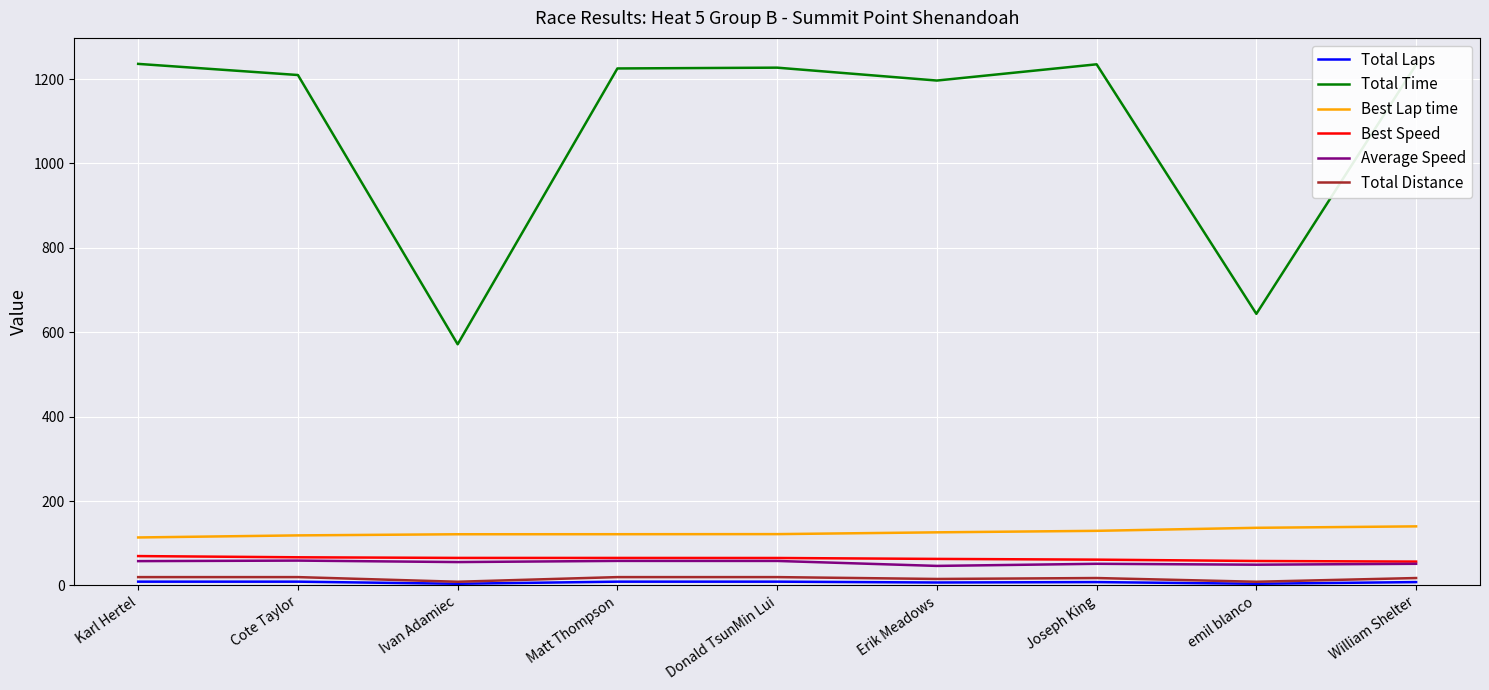

Which series has the widest spread of values?

Total Time